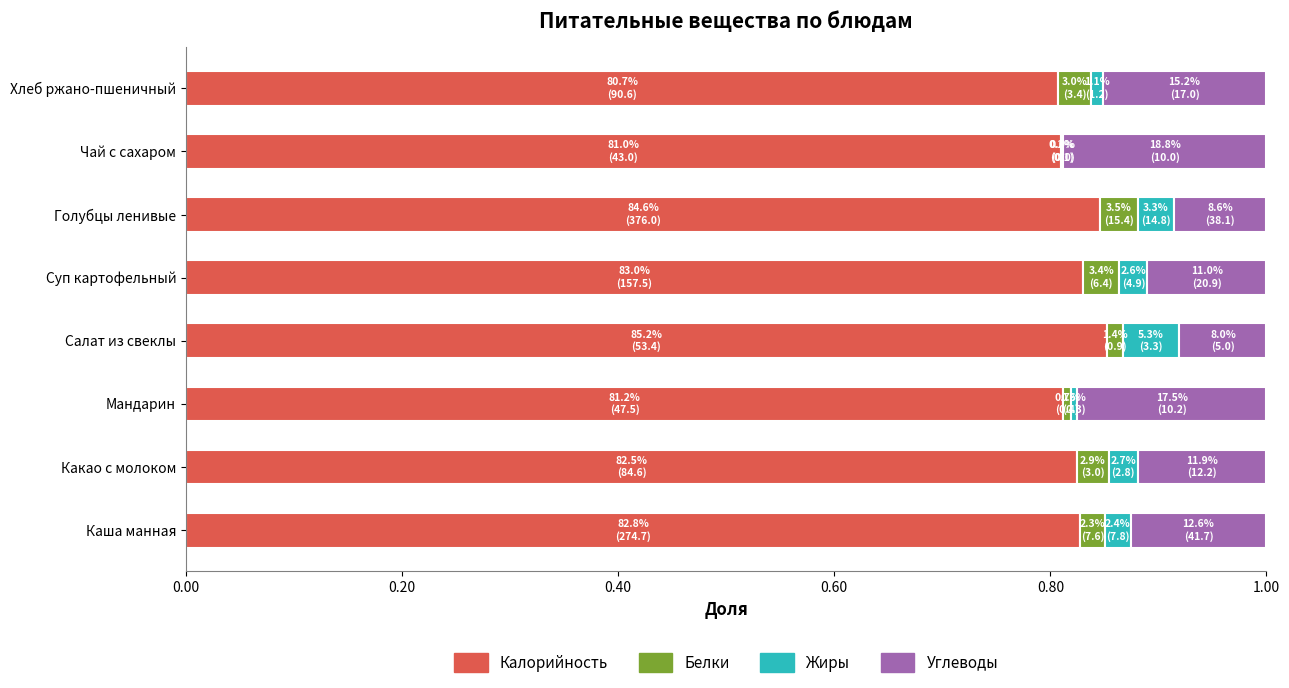

What is the total value across all series at Голубцы ленивые?

1.0